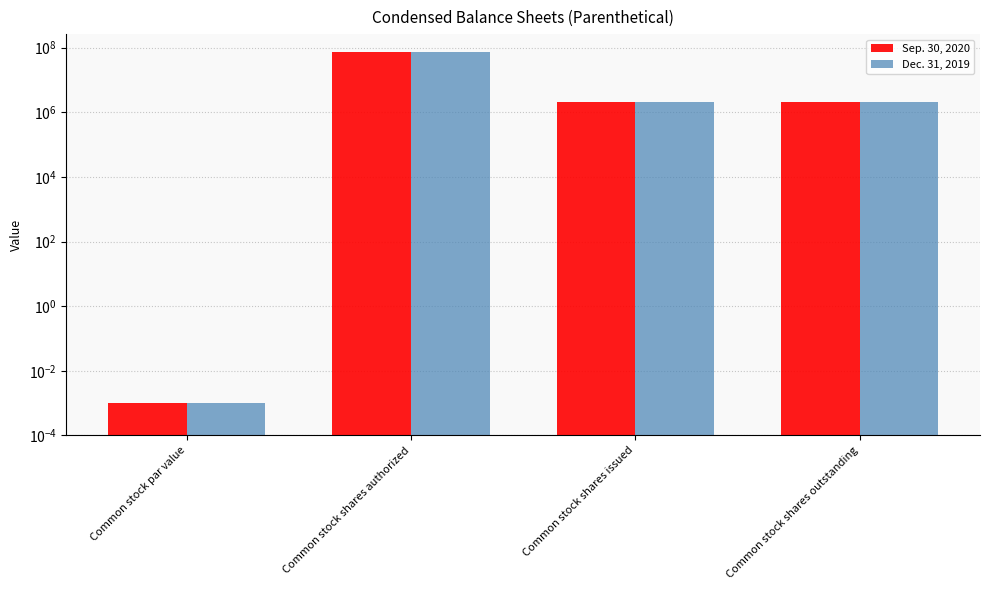

What is the difference between the maximum and minimum values in the Sep. 30, 2020 series?

75000000.0